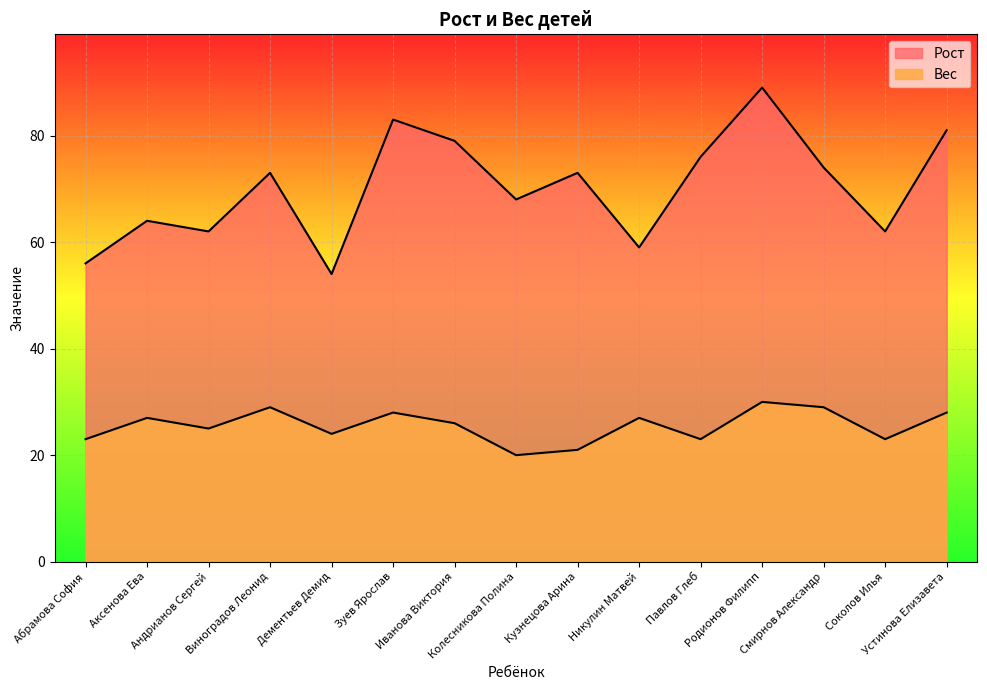

Count the number of data series in this chart.

2